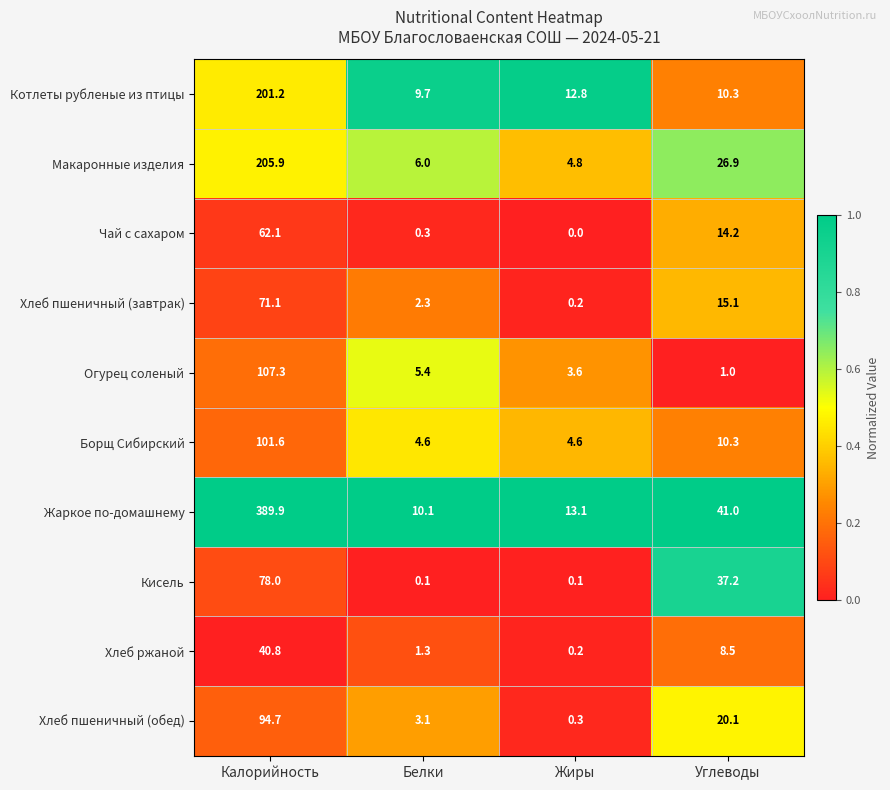

What is the greatest value displayed?

389.9